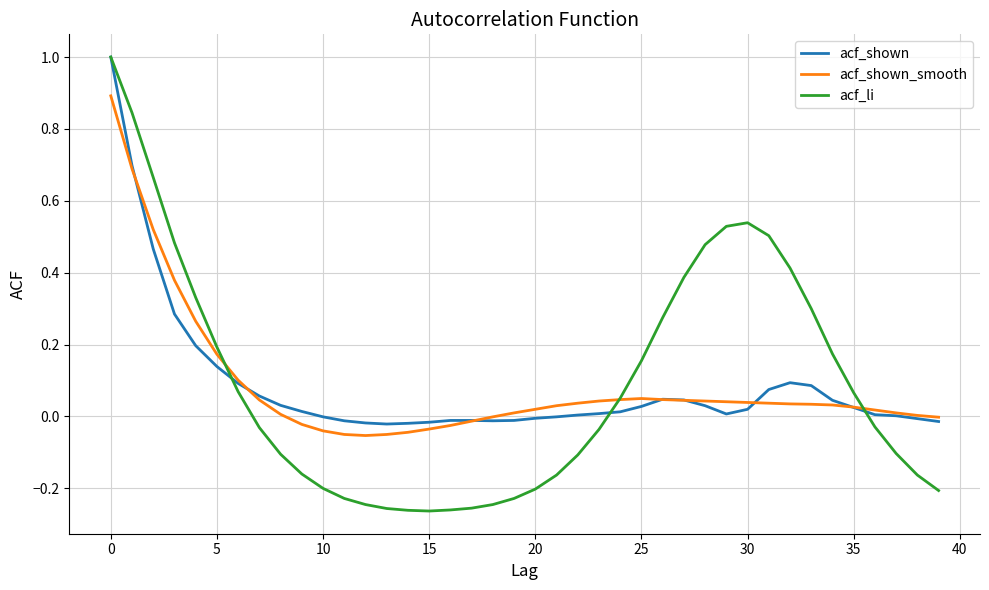

What is the maximum value for acf_shown?

1.0